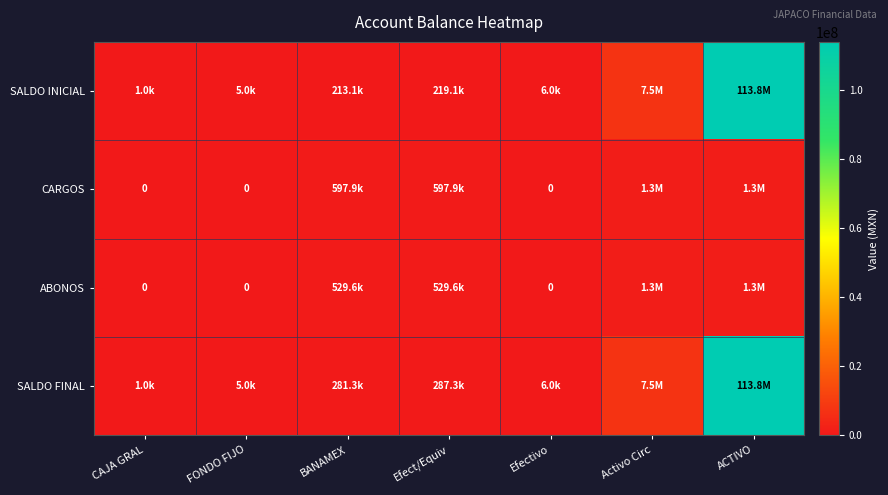

What is the sum of the CARGOS values at Activo Circ and BANAMEX?

1857757.6